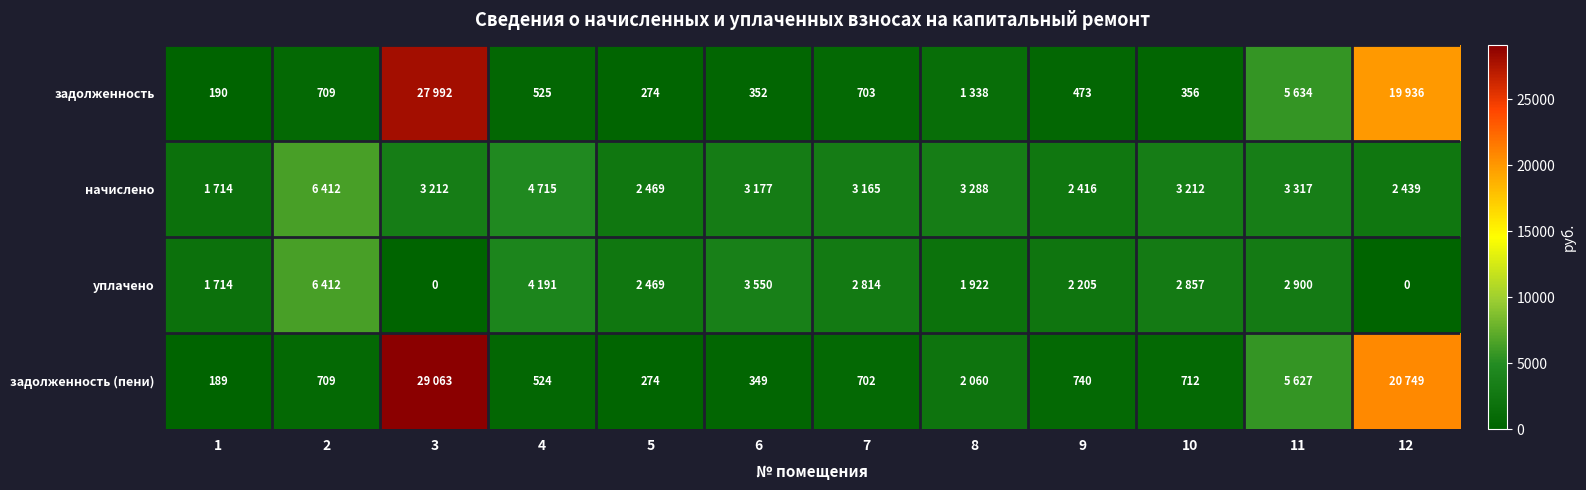

At which label does начислено first exceed 3211?

2